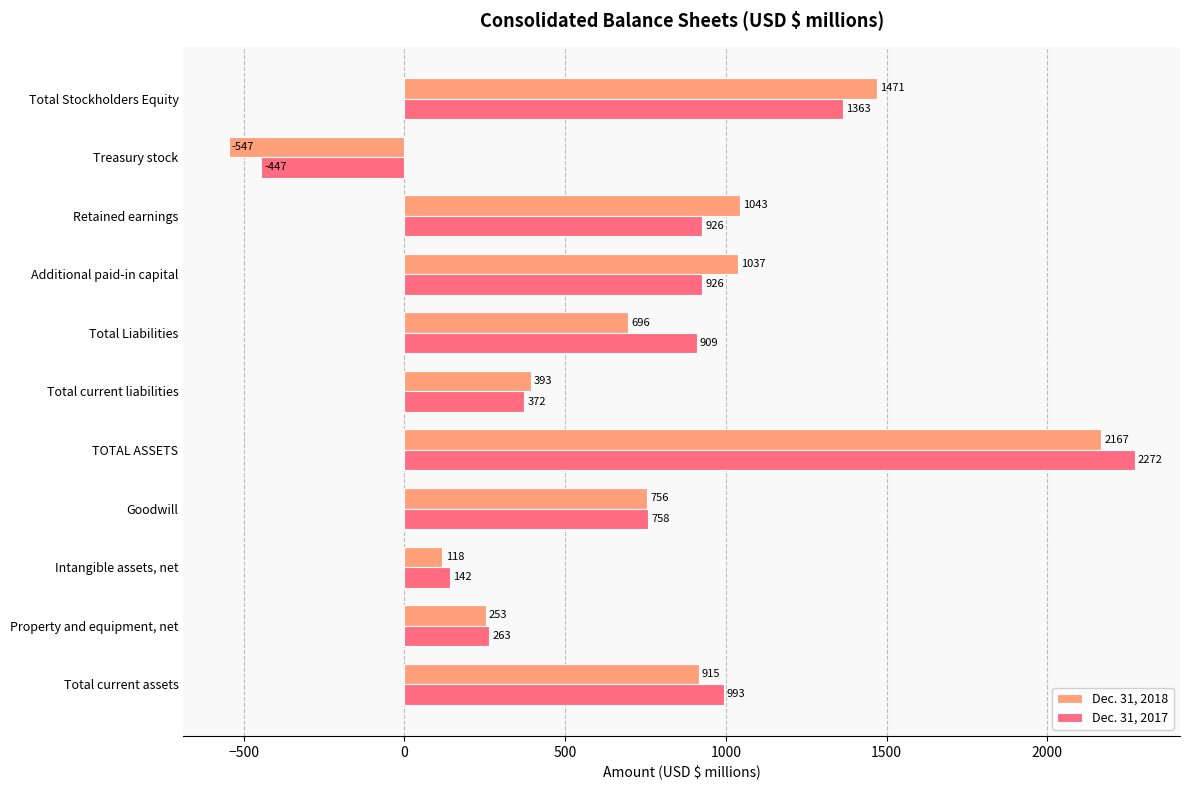

What is the minimum value for Dec. 31, 2017?

-447